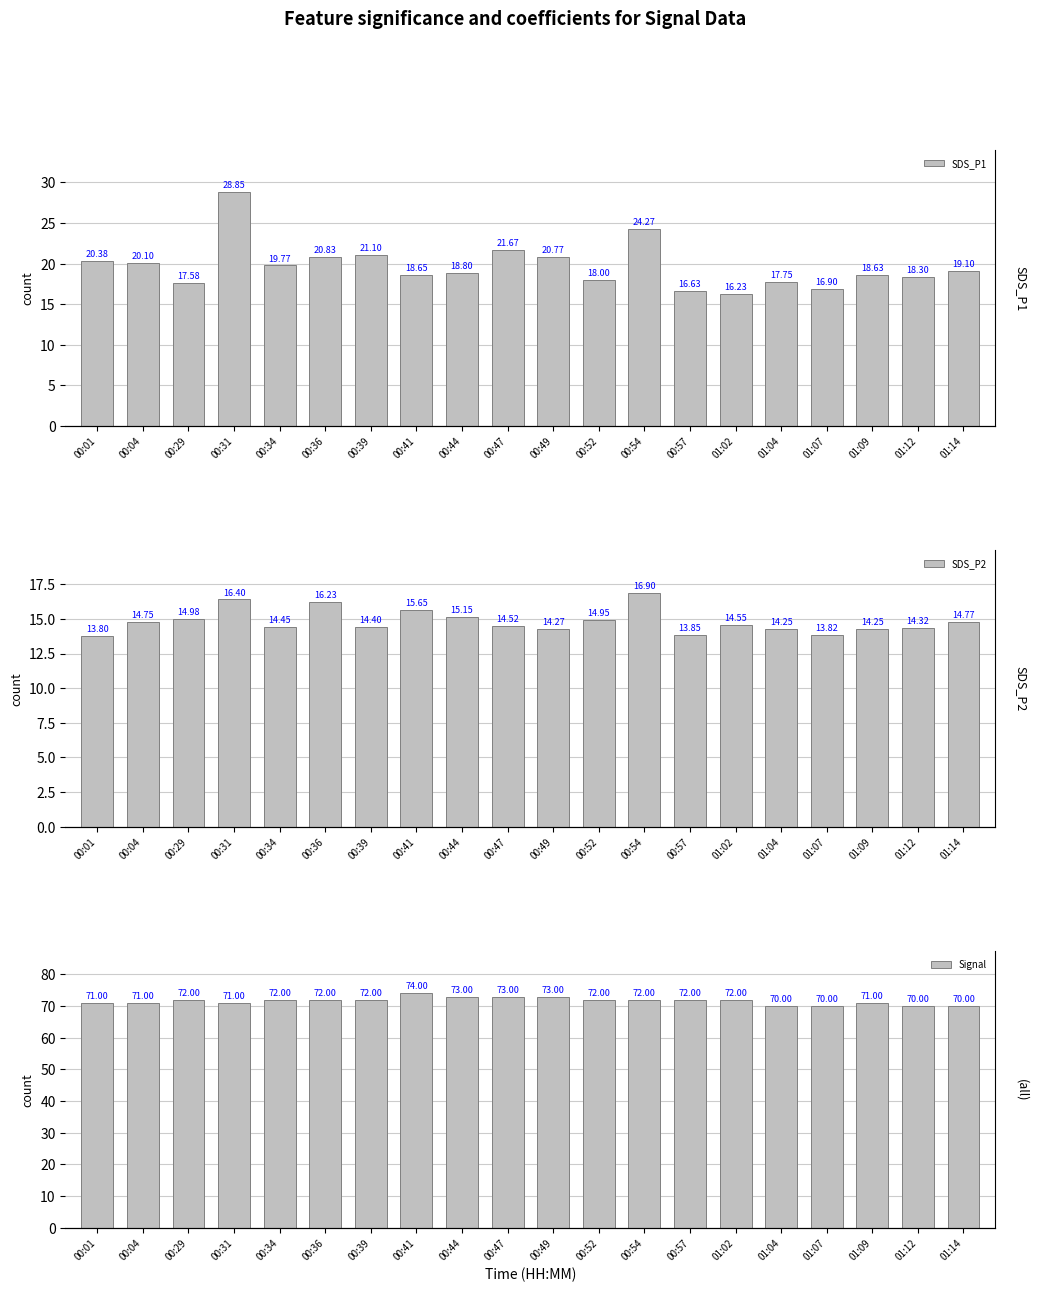

What are all the series names shown in the legend?

SDS_P1, SDS_P2, Signal